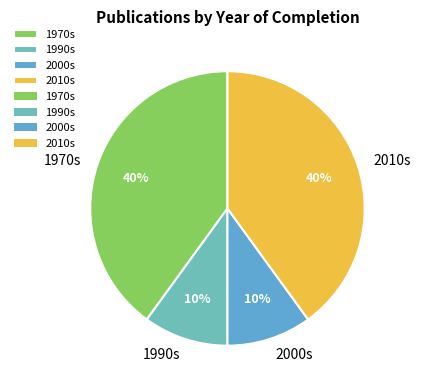

To the nearest percent, what percentage of the pie is 2010s?

40%